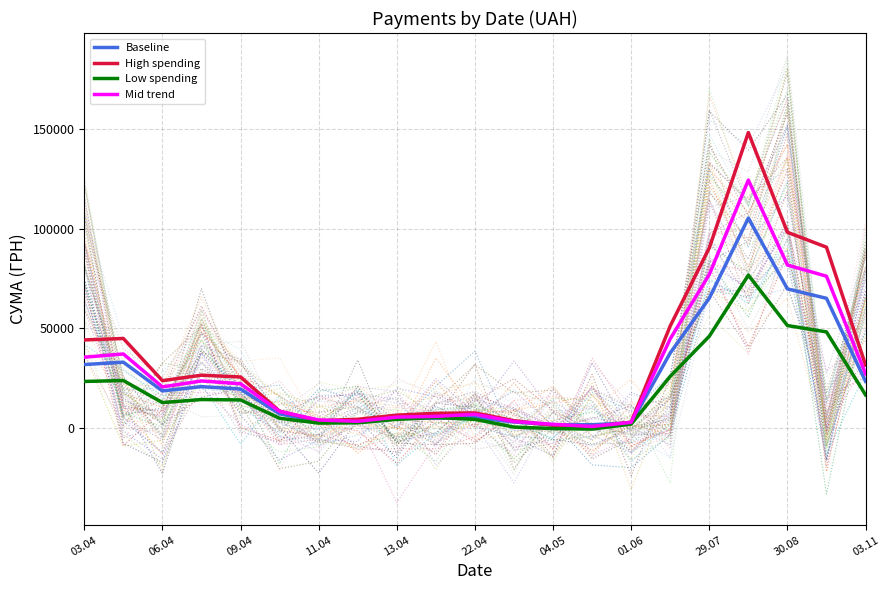

How many values in the Mid trend series exceed 20592?

11